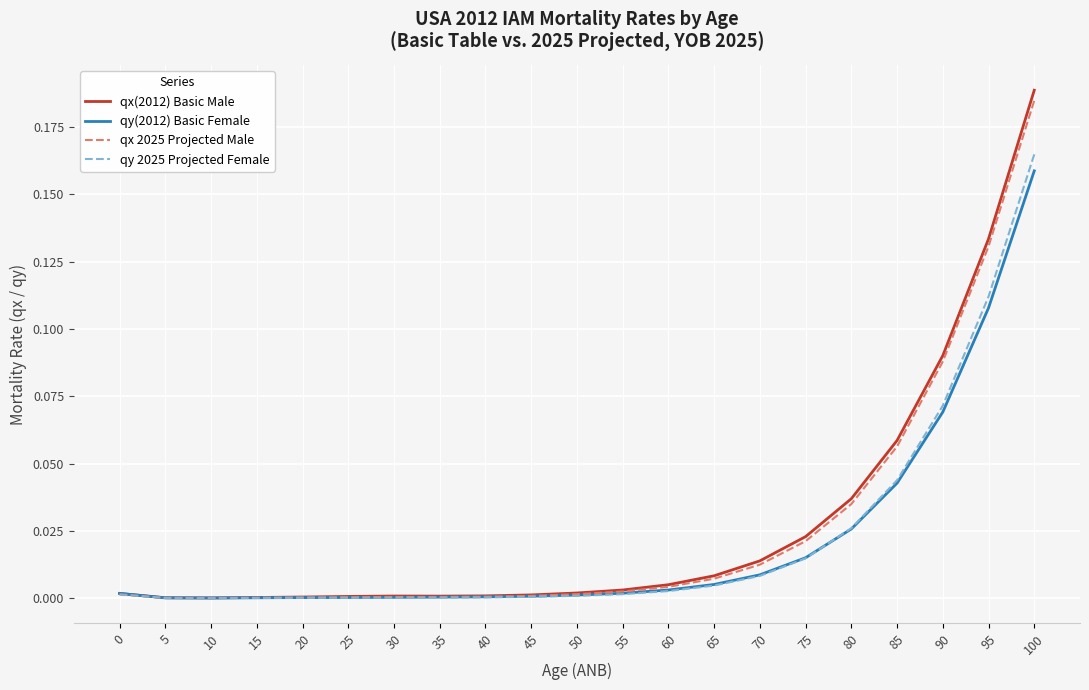

Which category has the highest value across all series?

100